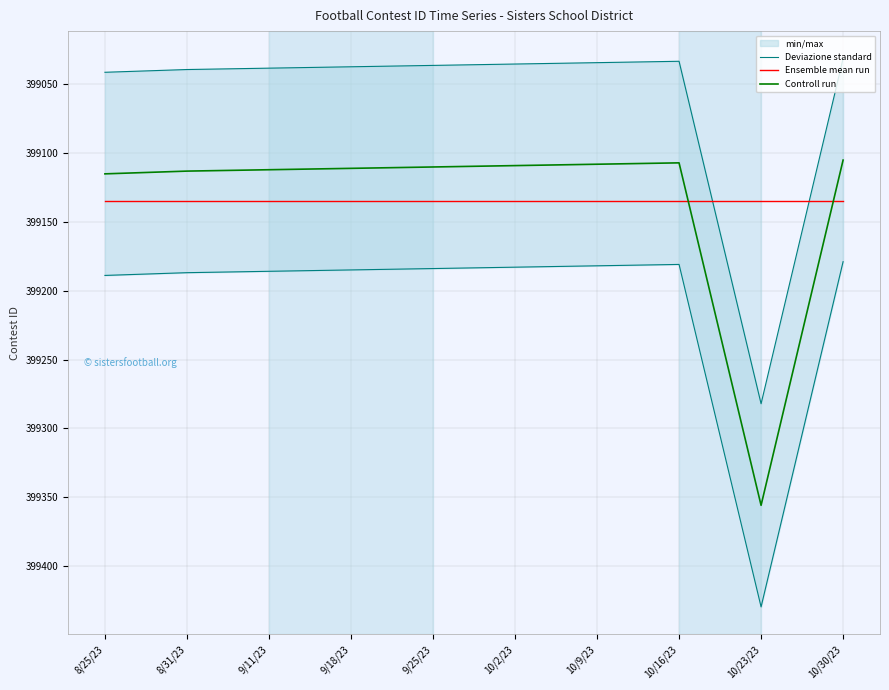

What is the difference between the Controll run values at 9/25/23 and 10/9/23?

2.0